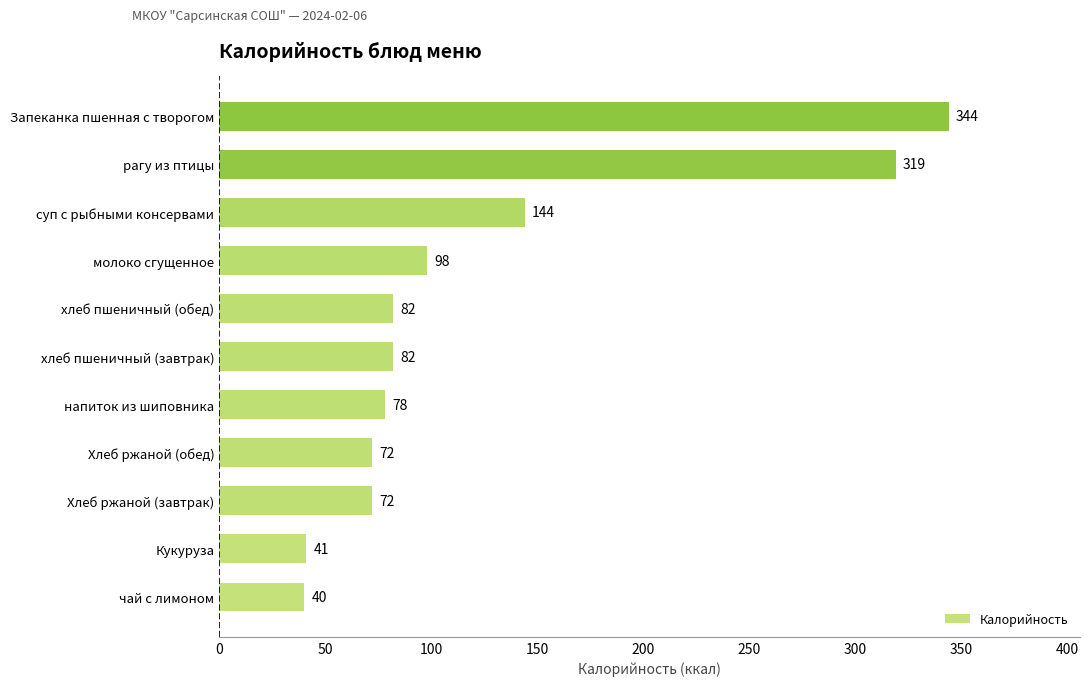

True or false: the data shows 98 at молоко сгущенное.

True